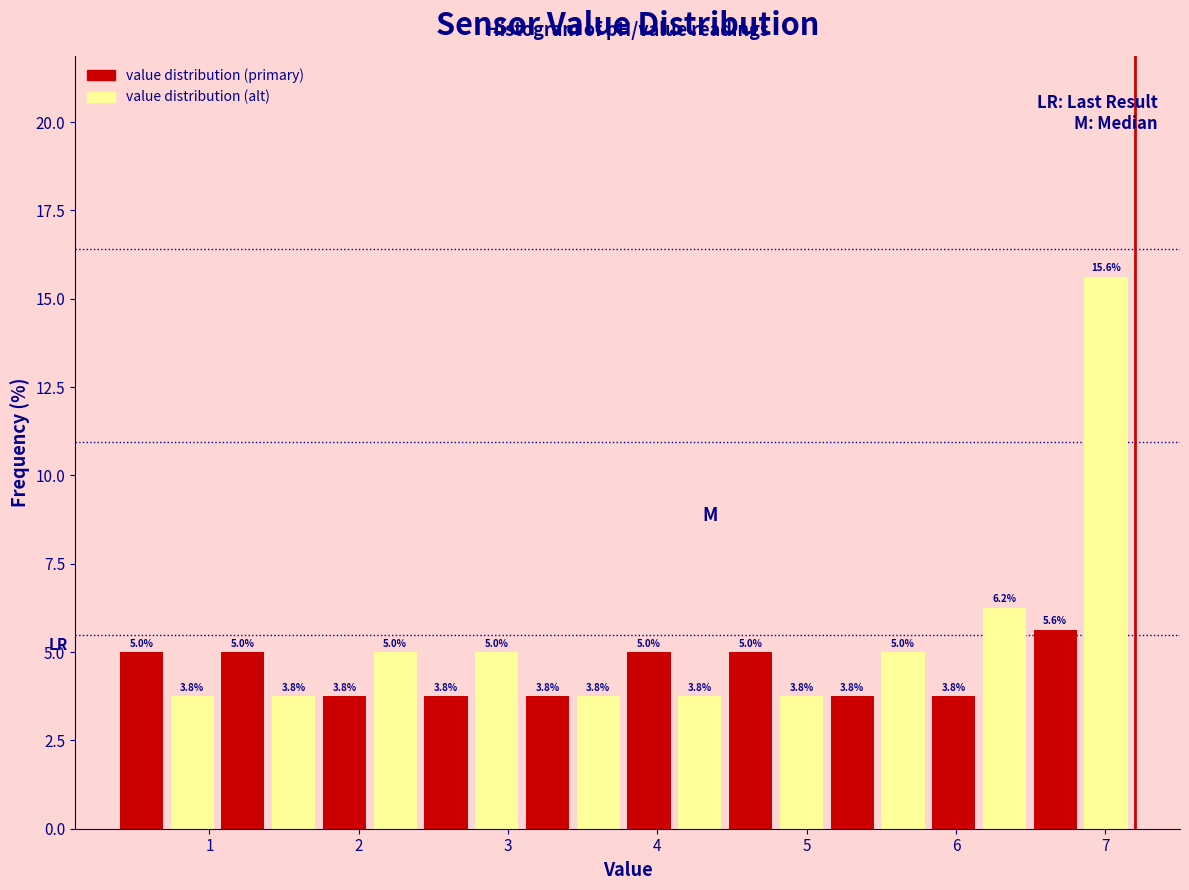

Read against the x-axis, roughly where is the centre of the tallest bar?

7.0